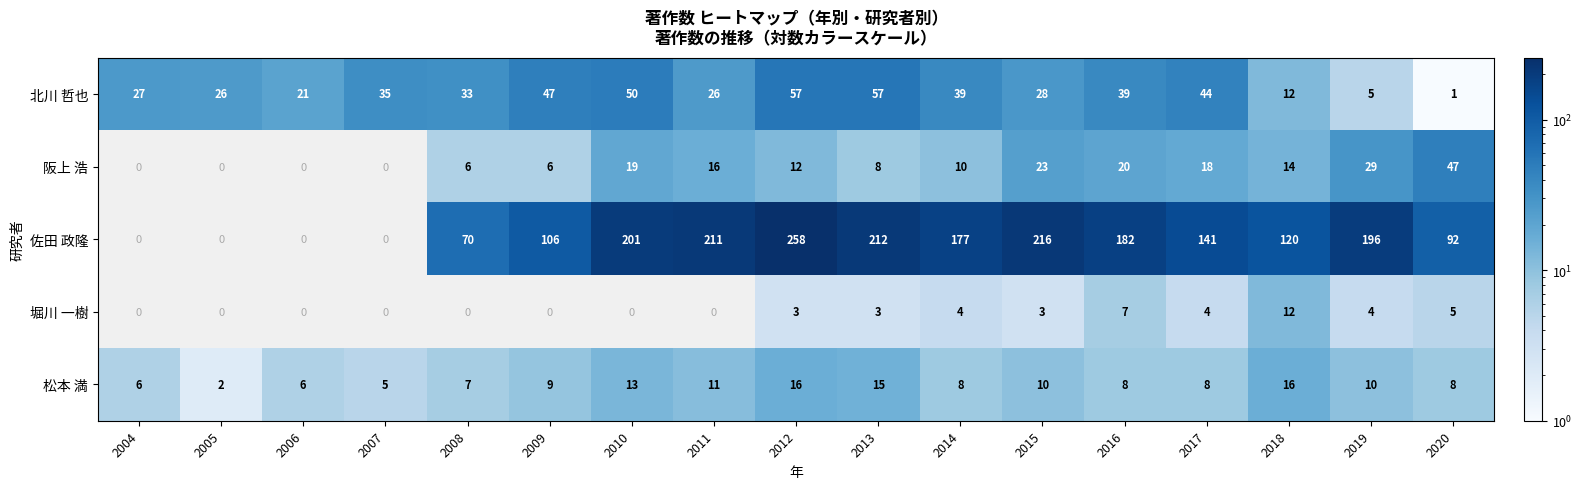

Rank the series at 2016 from lowest to highest value.

堀川 一樹, 松本 満, 阪上 浩, 北川 哲也, 佐田 政隆